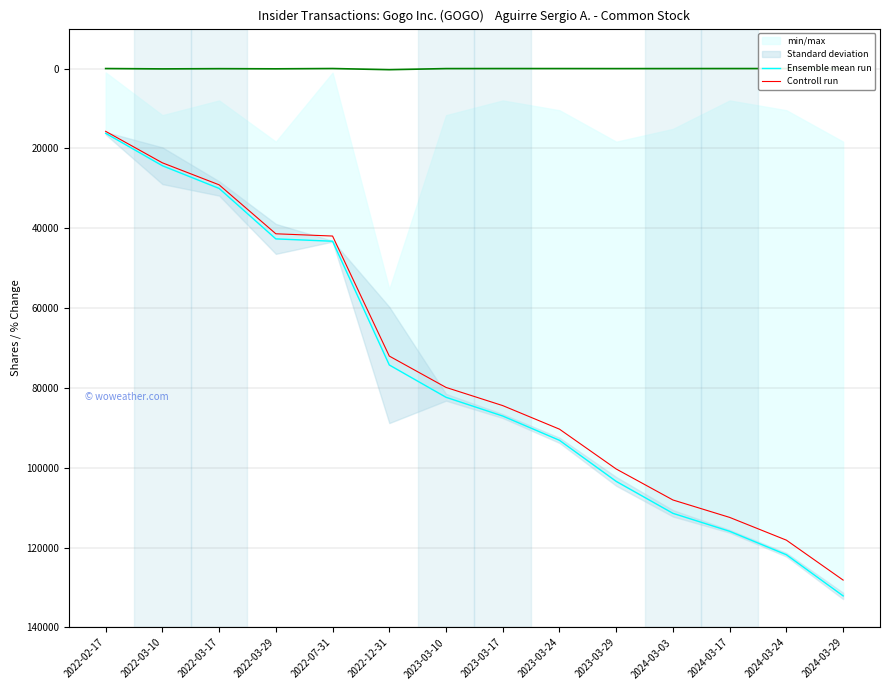

Which category has the lowest value in the Ensemble mean run series?

2022-02-17